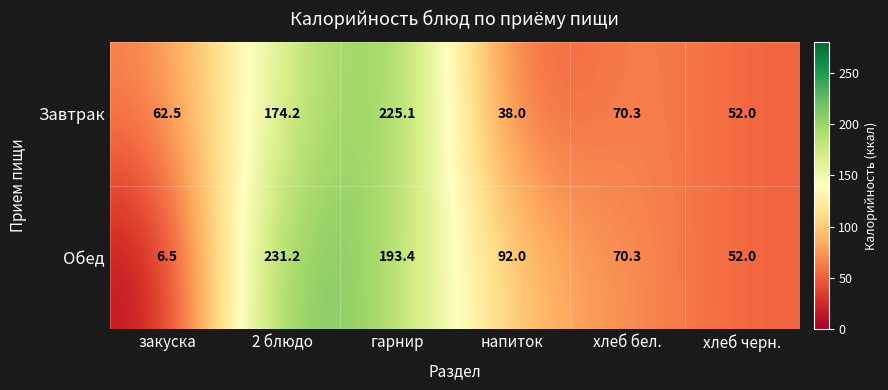

What is the total value across all series at хлеб бел.?

140.6